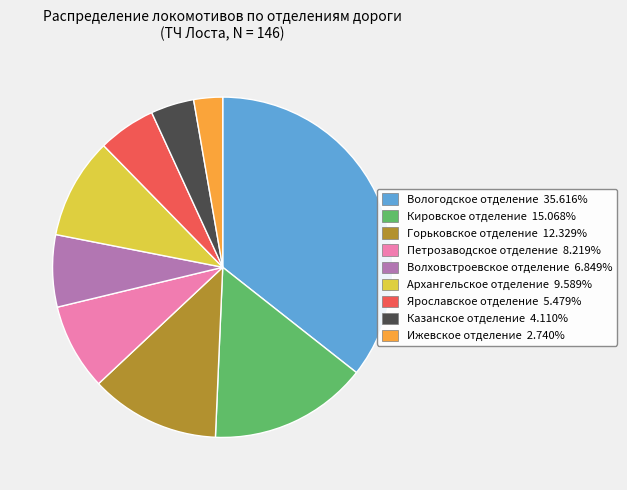

Combined, do Кировское отделение and Волховстроевское отделение account for over 50%?

No